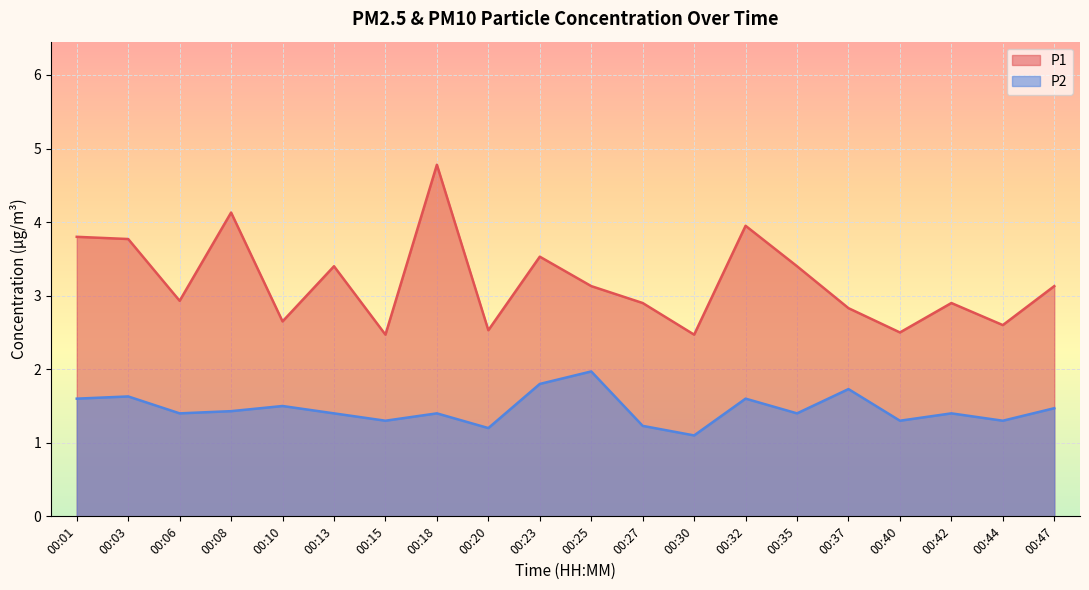

Is the value of P1 at 00:42 greater than the value of P2 at 00:13?

Yes